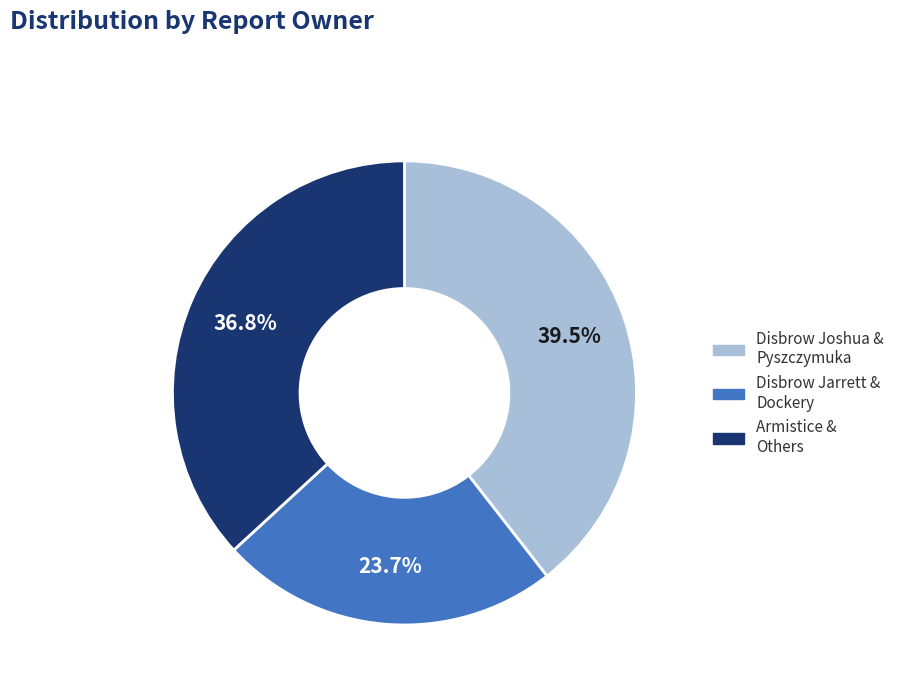

Is there a majority slice in this chart?

No